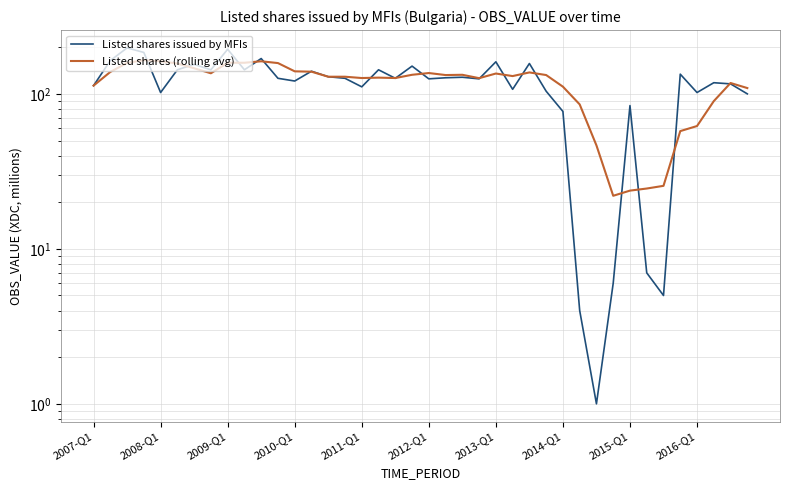

What is the approximate value of Listed shares issued by MFIs at 37?

118.0